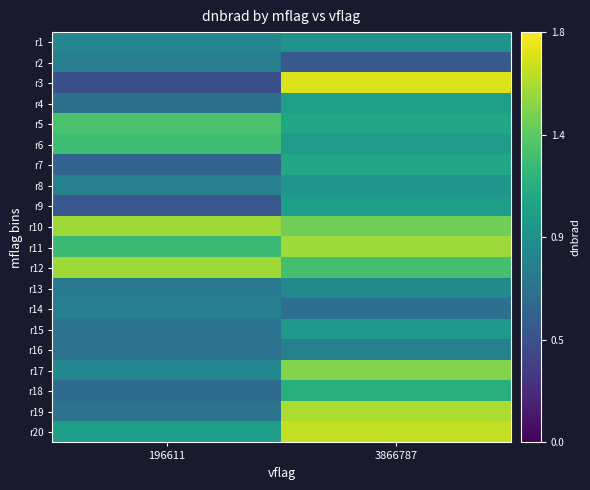

Rank the series by their maximum value, from highest to lowest.

r3, r20, r19, r10, r12, r11, r17, r5, r6, r18, r7, r4, r9, r15, r8, r1, r13, r16, r2, r14